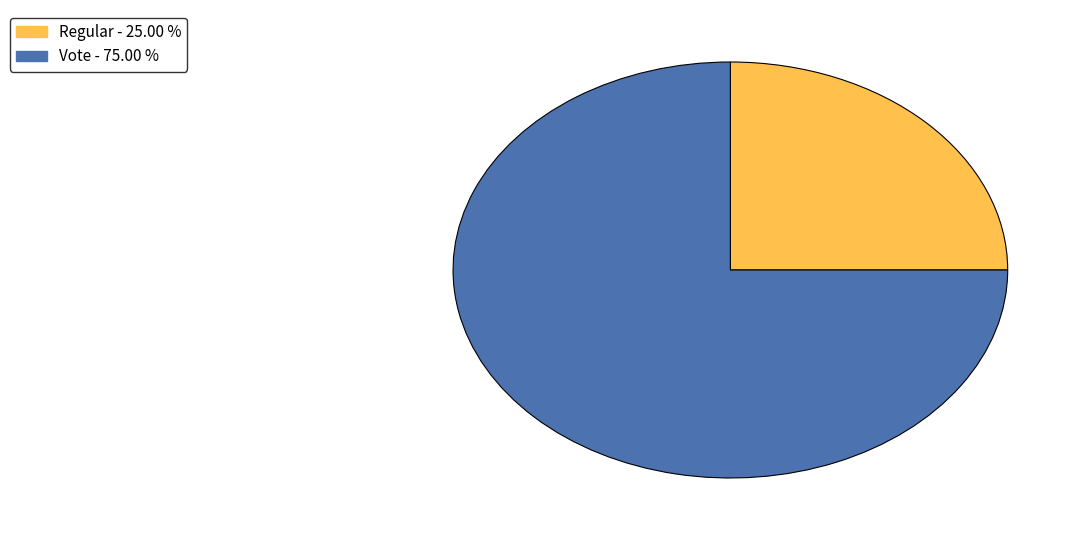

Combined, do Vote - 75.00 % and Regular - 25.00 % account for over 50%?

Yes